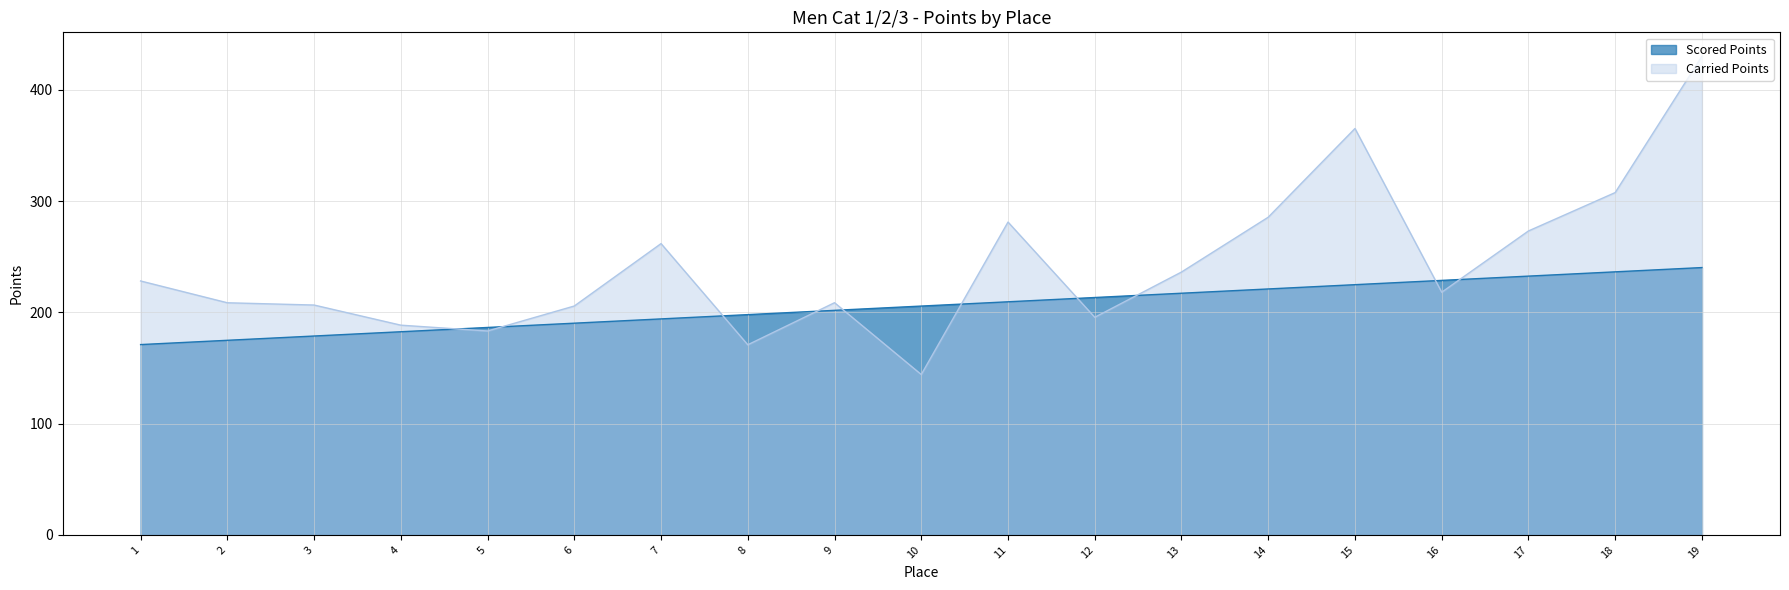

True or false: Scored Points has a value of 198.0 at 8.

True